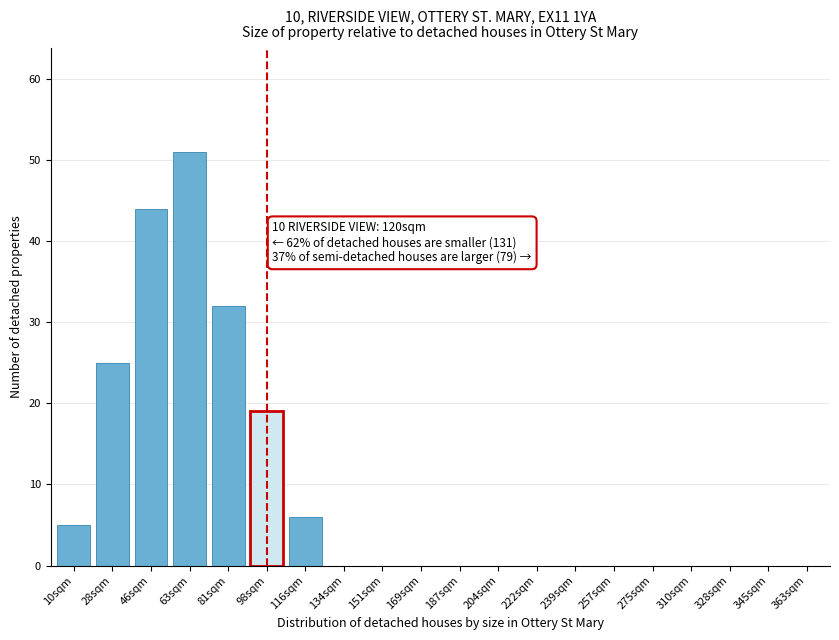

Reading left to right, extract all data points from this chart.

10sqm=5	28sqm=25	46sqm=44	63sqm=51	81sqm=32	98sqm=19	116sqm=6	134sqm=0	151sqm=0	169sqm=0	187sqm=0	204sqm=0	222sqm=0	239sqm=0	257sqm=0	275sqm=0	310sqm=0	328sqm=0	345sqm=0	363sqm=0